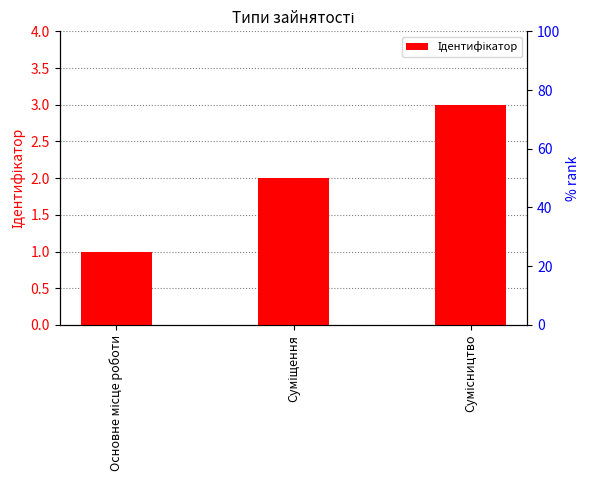

What is the greatest value displayed?

3